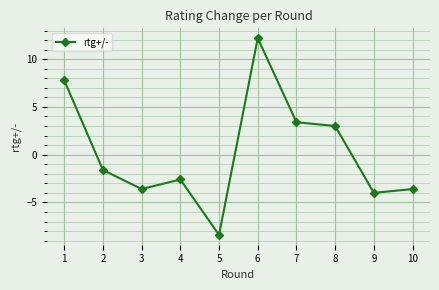

What is the smallest value displayed?

-8.4